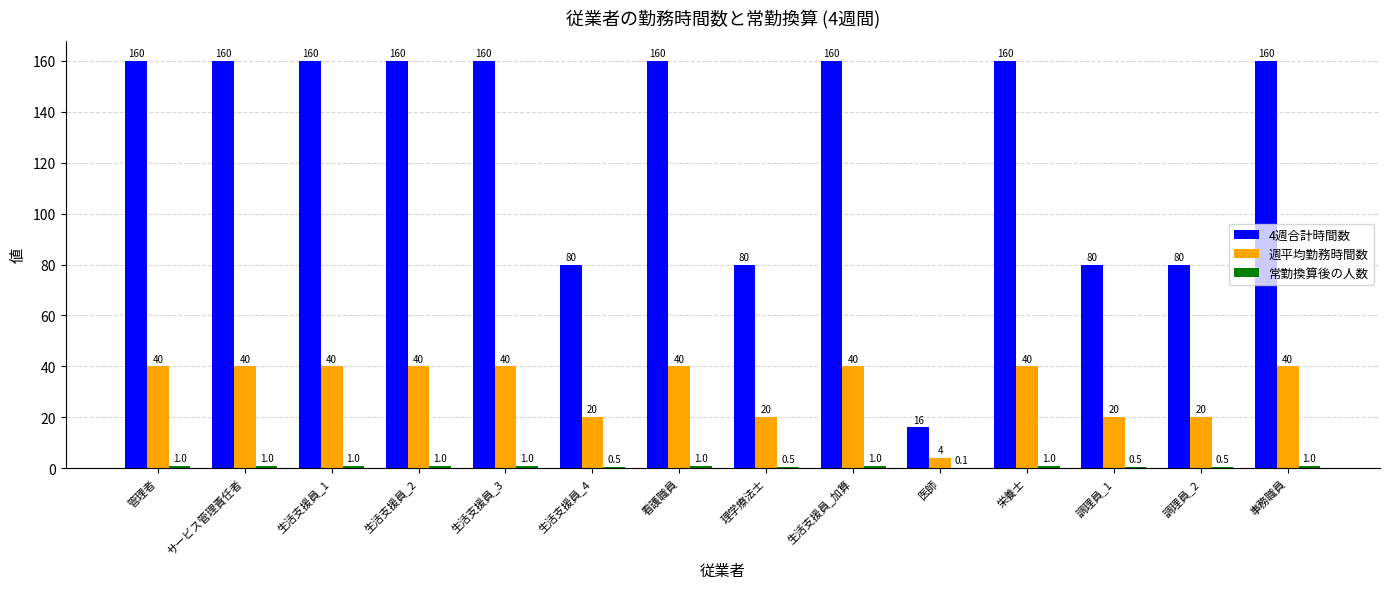

What is the sum of all 4週合計時間数 values?

1776.0